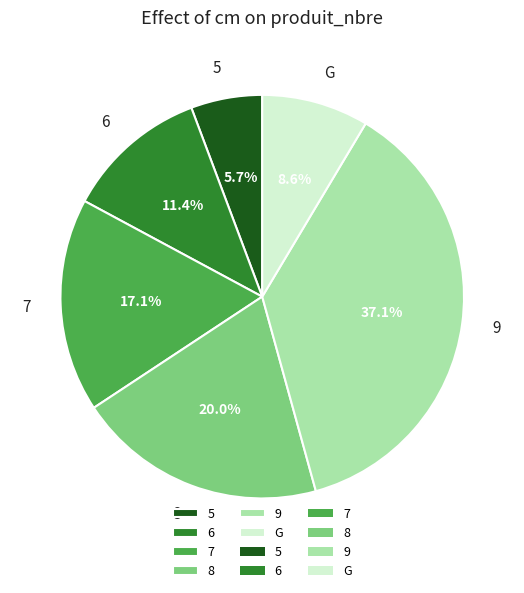

What is the ratio of the value at 5 to the value at G?

0.7